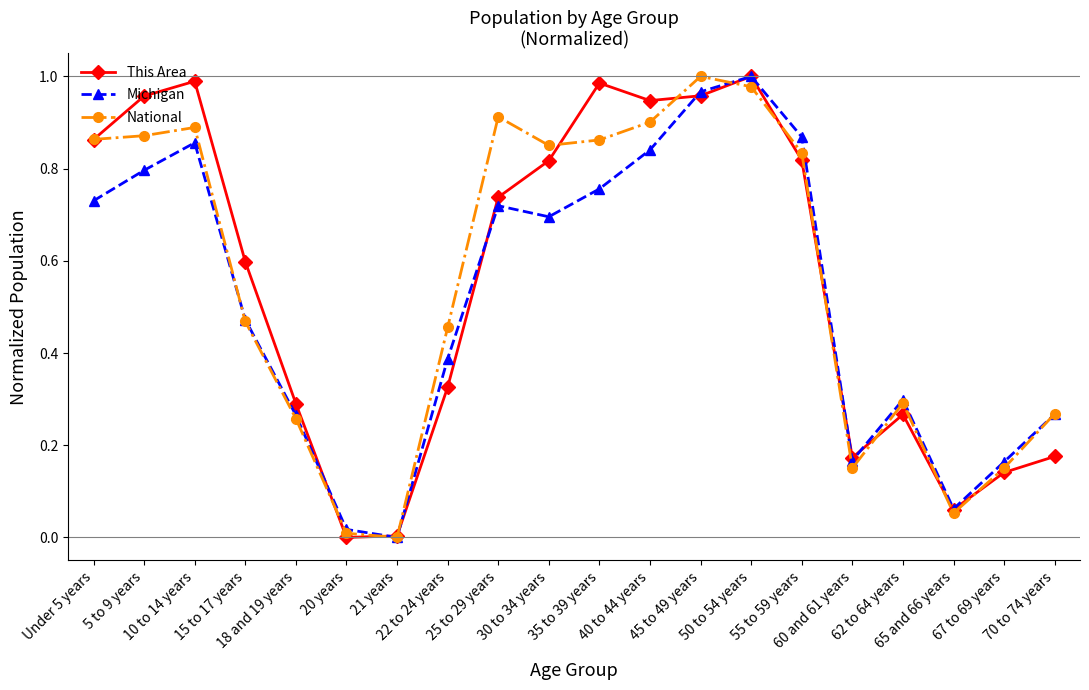

True or false: This Area has more than 0 points higher than both neighbors.

True